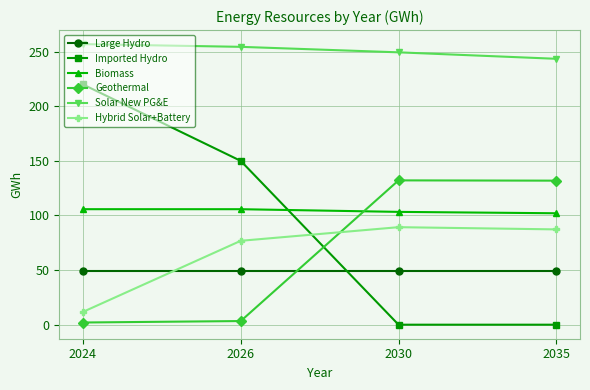

How many data points does each series have?

4